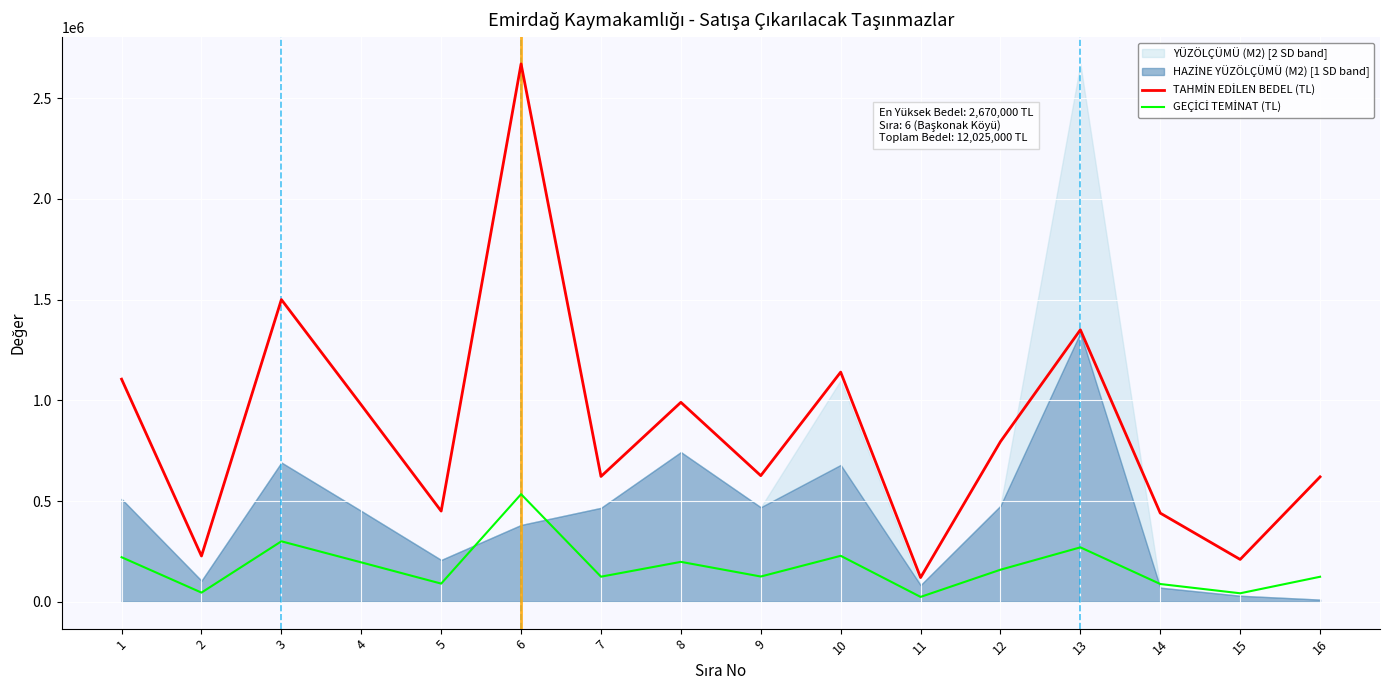

At 9, list the series in order from largest to smallest.

TAHMİN EDİLEN BEDEL (TL), GEÇİCİ TEMİNAT (TL)